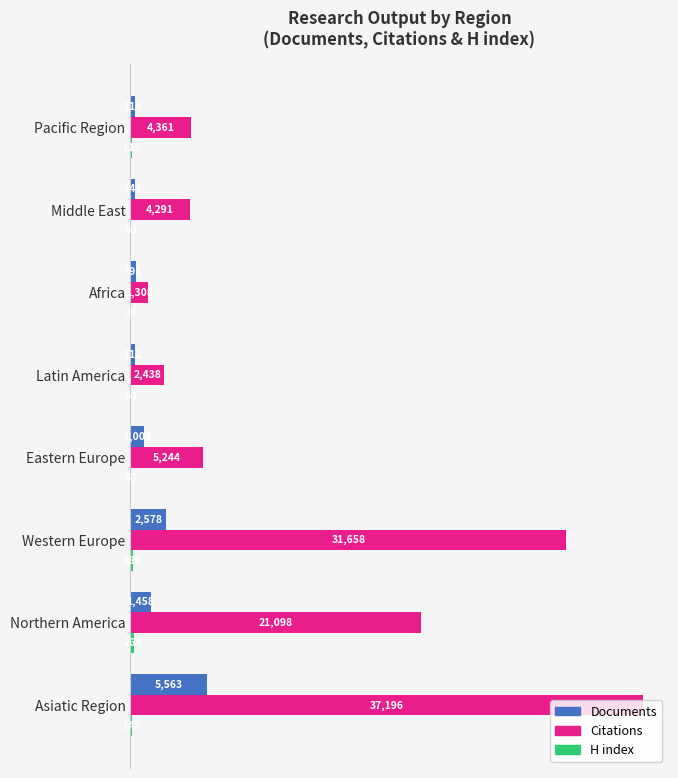

Where is Documents nearest to the value 2937?

Western Europe